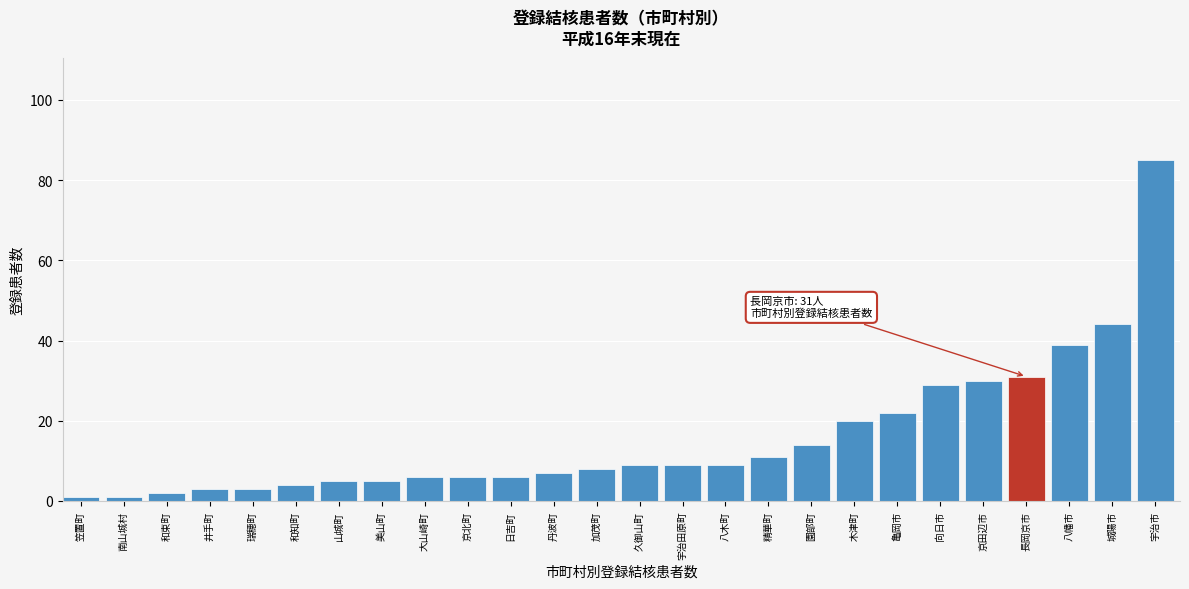

Reading right to left, transcribe all the data shown in this chart.

85	44	39	31	30	29	22	20	14	11	9	9	9	8	7	6	6	6	5	5	4	3	3	2	1	1